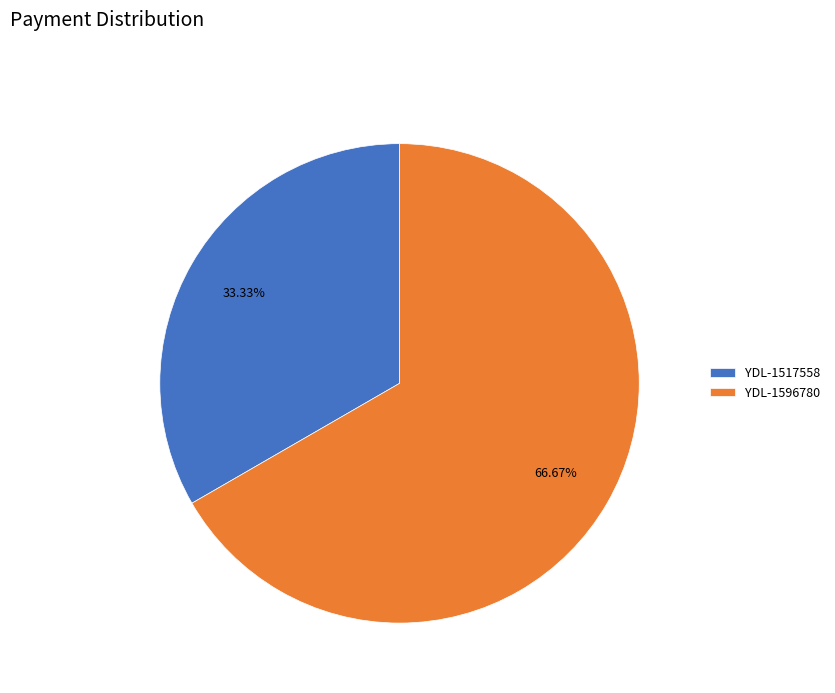

What is the smallest slice in the pie chart?

YDL-1517558